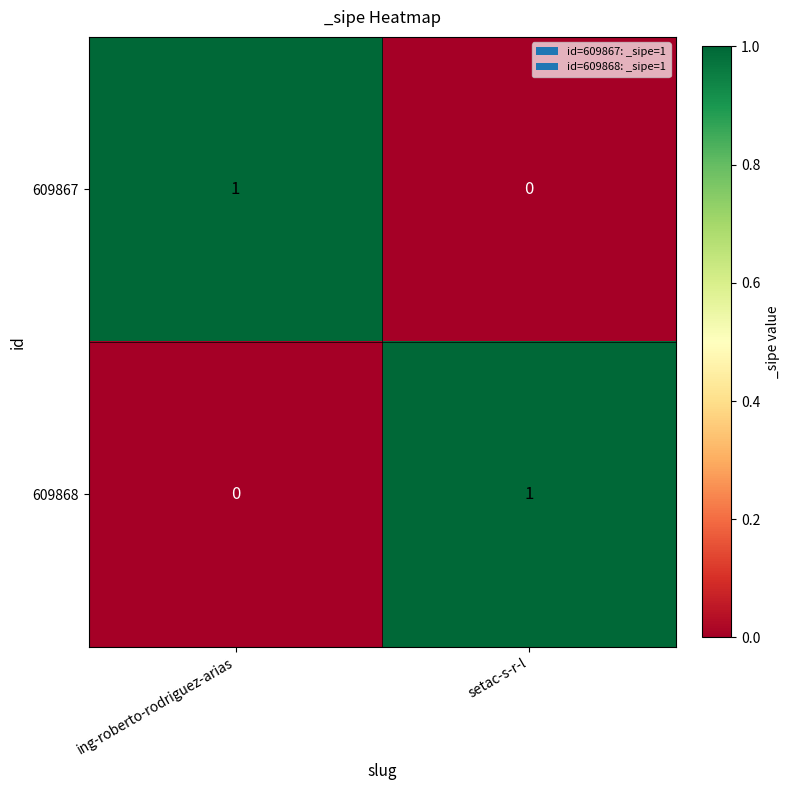

Is the value of 609867 at ing-roberto-rodriguez-arias greater than the value of 609868 at ing-roberto-rodriguez-arias?

Yes